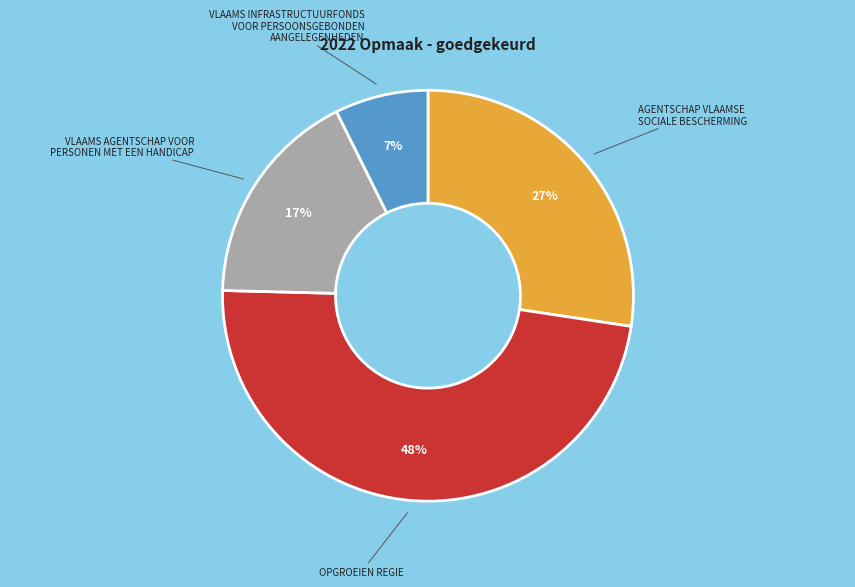

To the nearest percent, what is the difference between the largest and smallest slice percentages?

41%